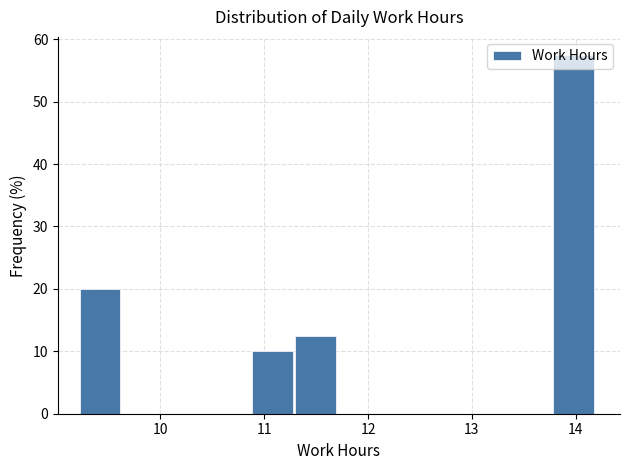

Reading left to right, list every bar in this chart as the range it spans on the x-axis followed by its height. Neither the bar edges nor the heights are printed on the chart, so give them approximately, as read against the axes.

9.2 to 9.6: 20
9.6 to 10.1: 0
10.1 to 10.5: 0
10.5 to 10.9: 0
10.9 to 11.3: 10
11.3 to 11.7: 13
11.7 to 12.1: 0
12.1 to 12.5: 0
12.5 to 13.0: 0
13.0 to 13.4: 0
13.4 to 13.8: 0
13.8 to 14.2: 58